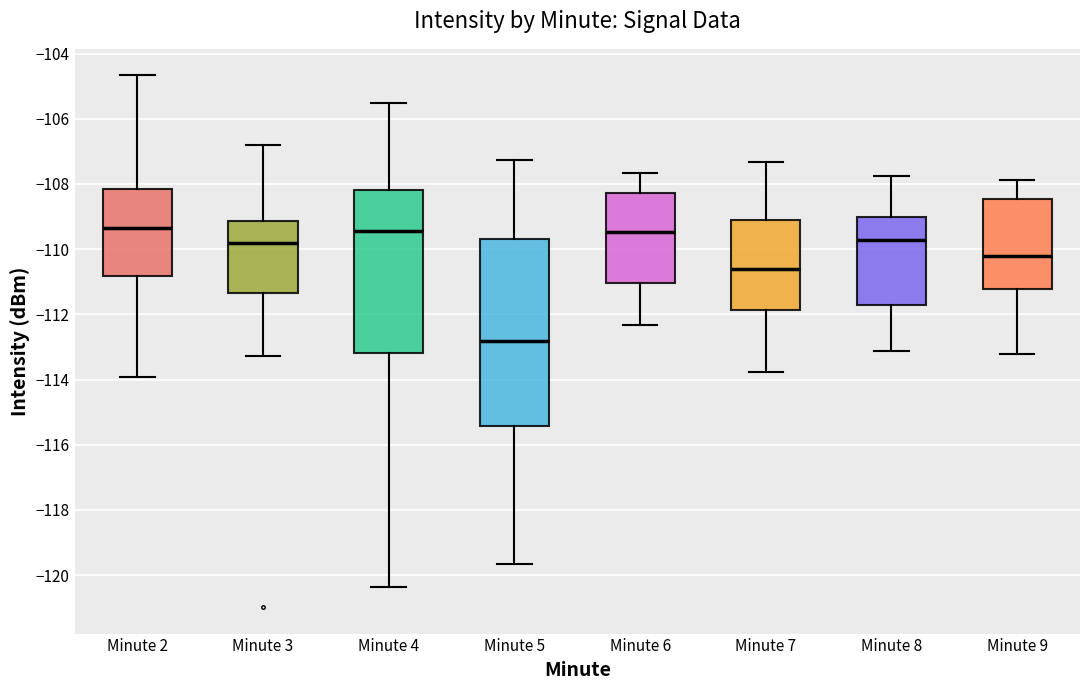

Which box's median line is the lowest?

Minute 5